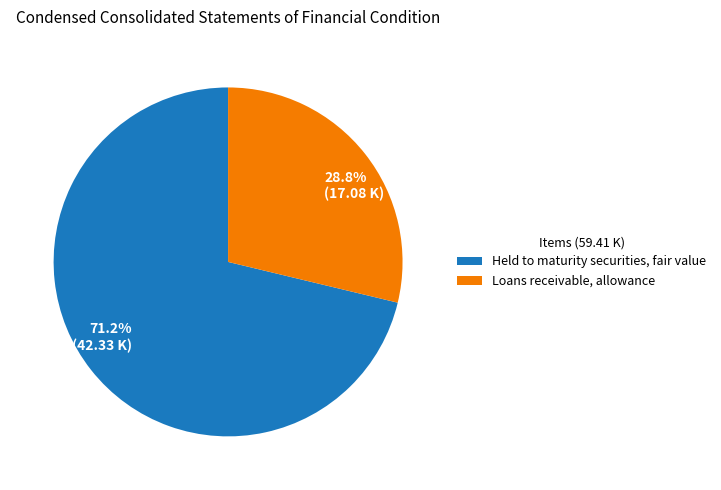

What is the smallest slice in the pie chart?

Loans receivable, allowance